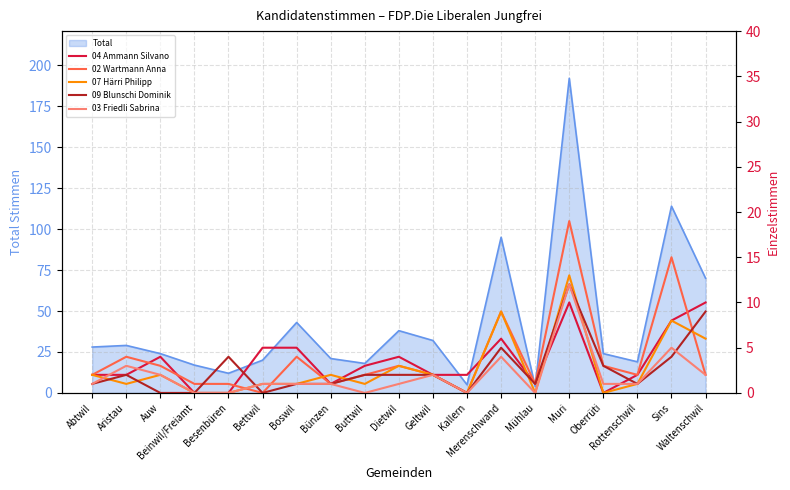

What is the label of the 16th point from the right?

Beinwil/Freiamt